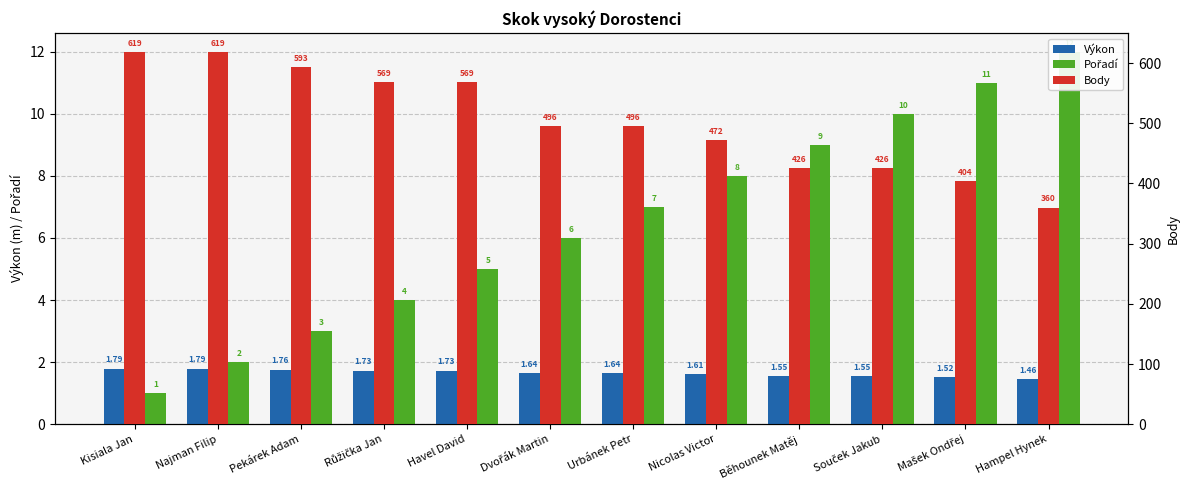

What is the highest value of the Body series?

619.0